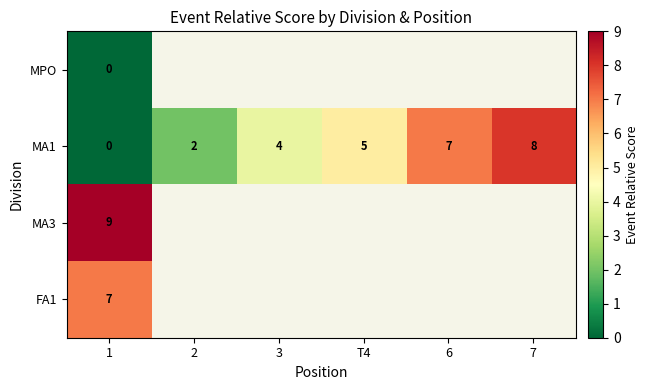

Which category has the highest value in the MA1 series?

7